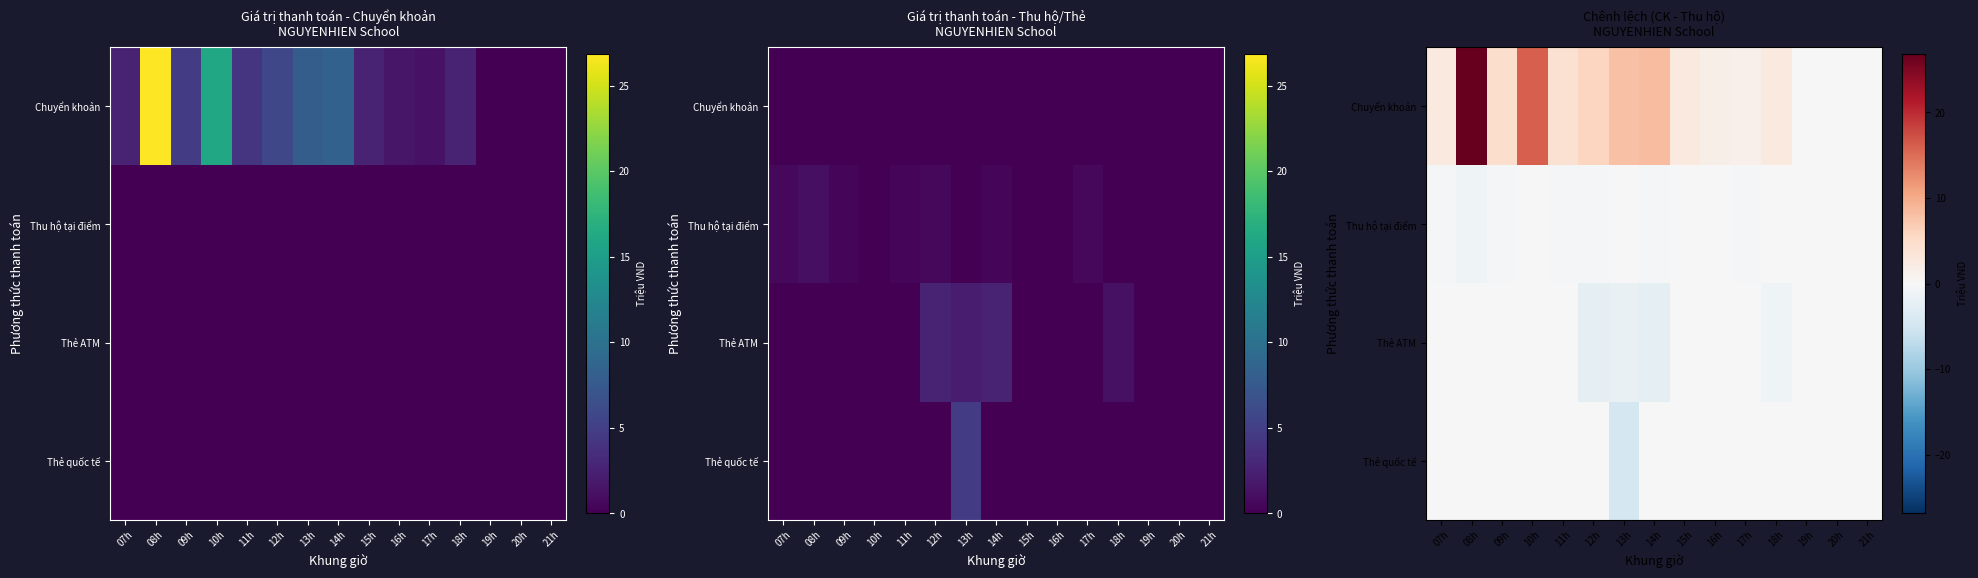

Which series has the largest total across all categories?

Chuyển khoản